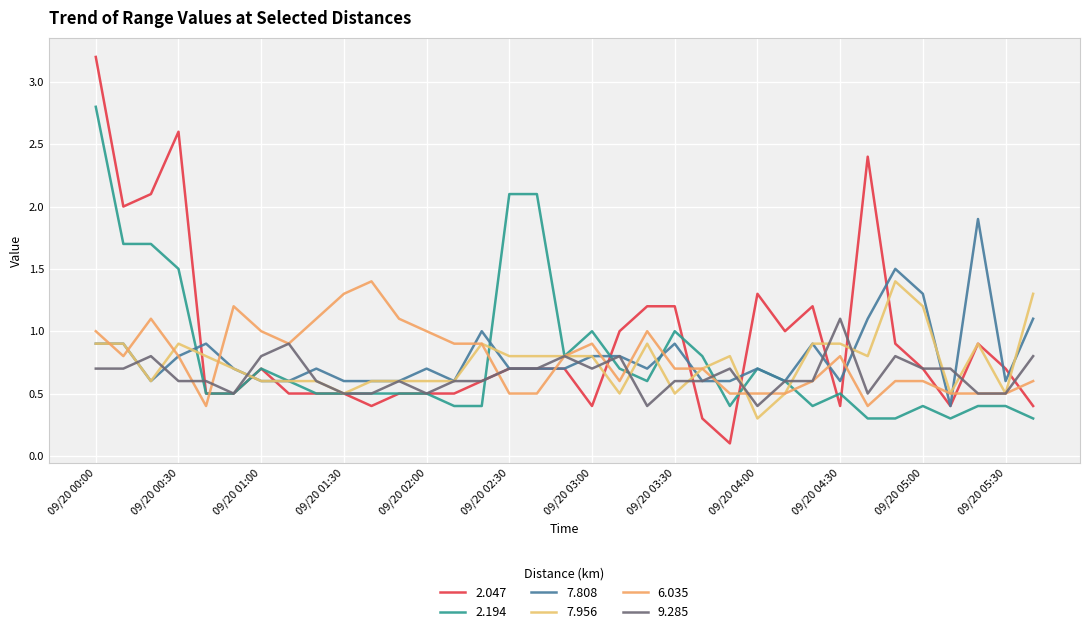

What is the difference between the maximum and minimum values in the 7.808 series?

1.5